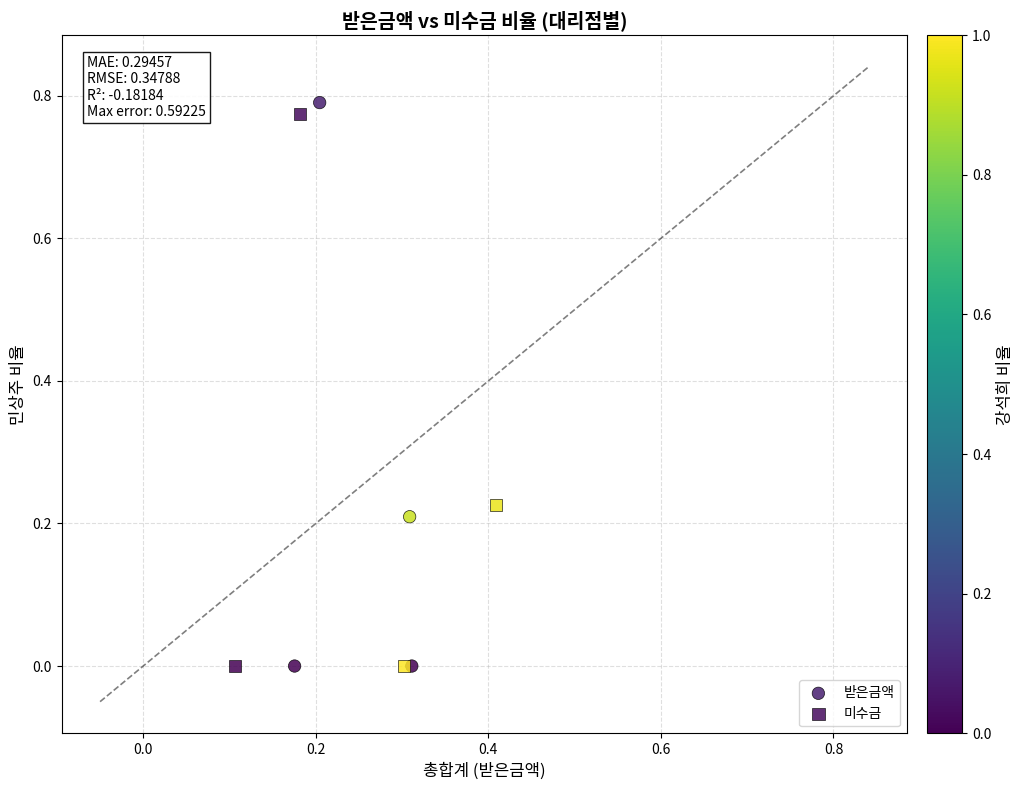

Which series has the largest Y range (max minus min)?

받은금액